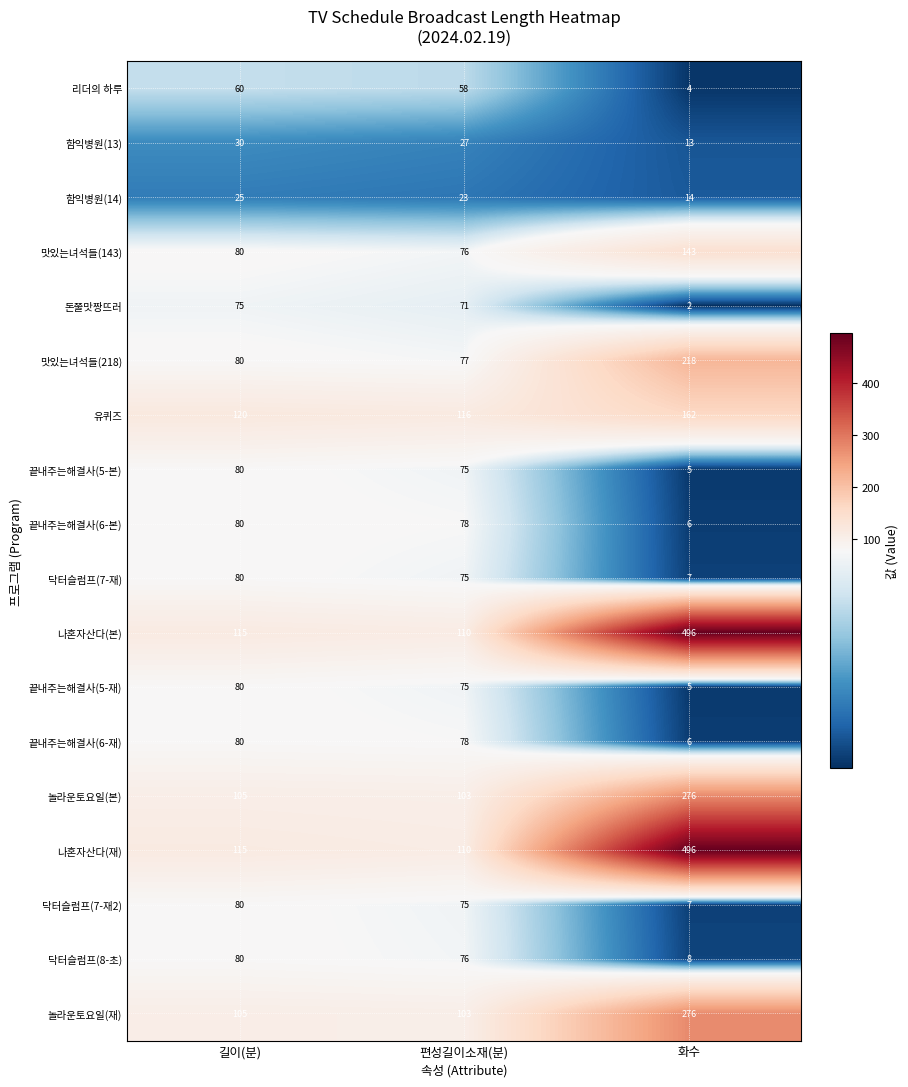

List the labels in order of 나혼자산다(본) value, largest first.

화수, 길이(분), 편성길이소재(분)